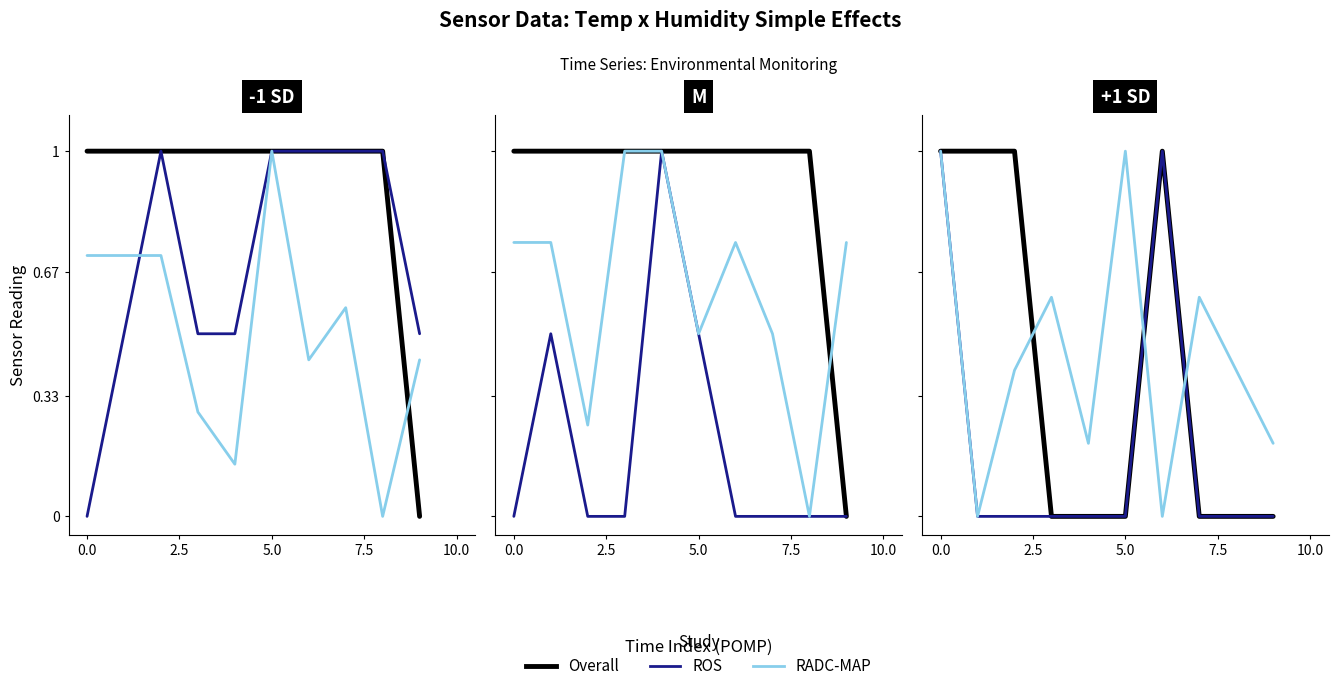

Rank the series by their maximum value, from lowest to highest.

Overall, ROS, RADC-MAP